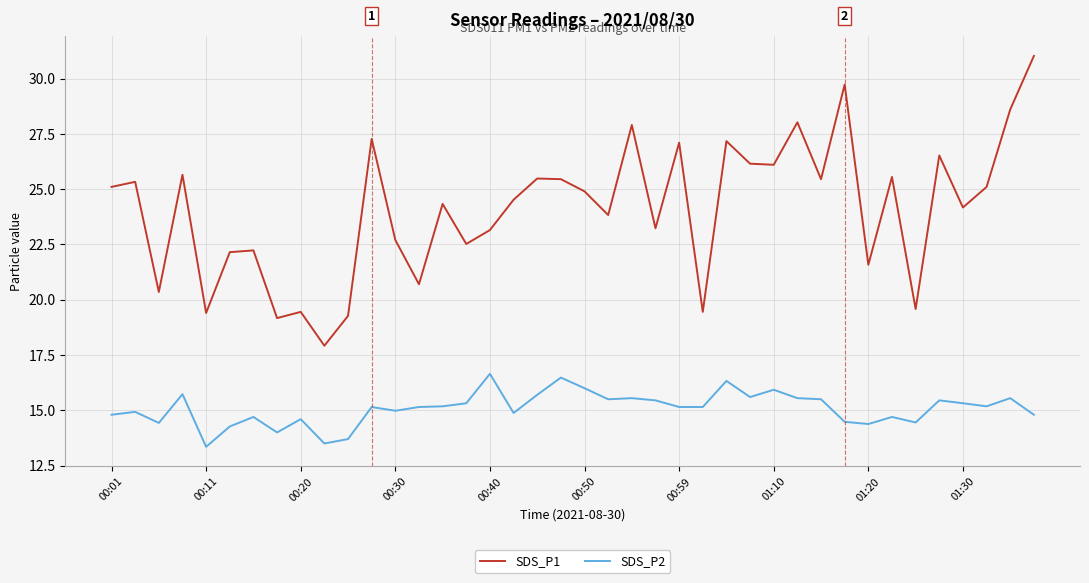

How many categories are shown in the chart?

40